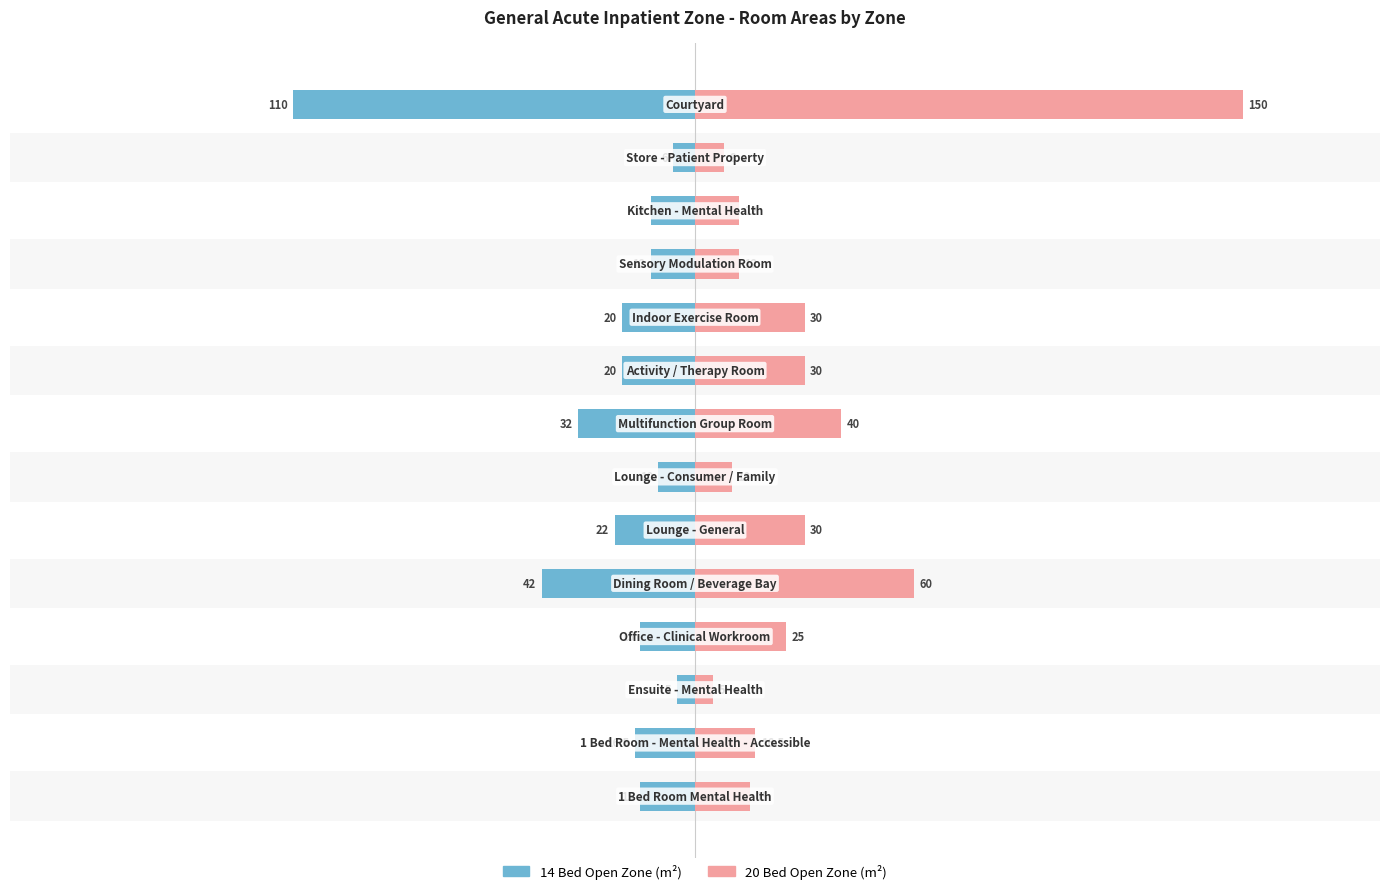

Which series has the widest spread of values?

20 Bed Open Zone